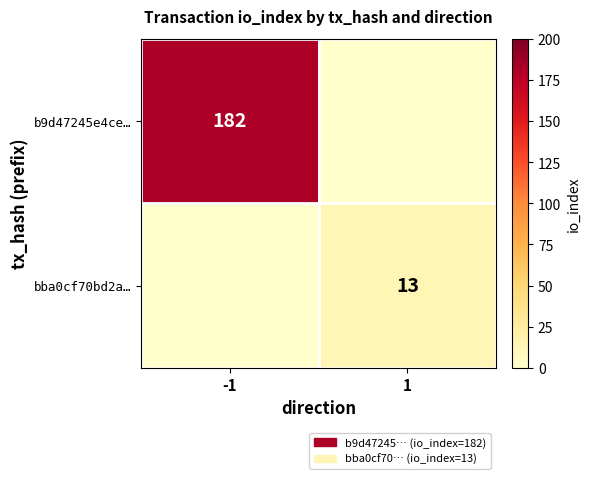

What is the difference between the highest and lowest values at 1?

13